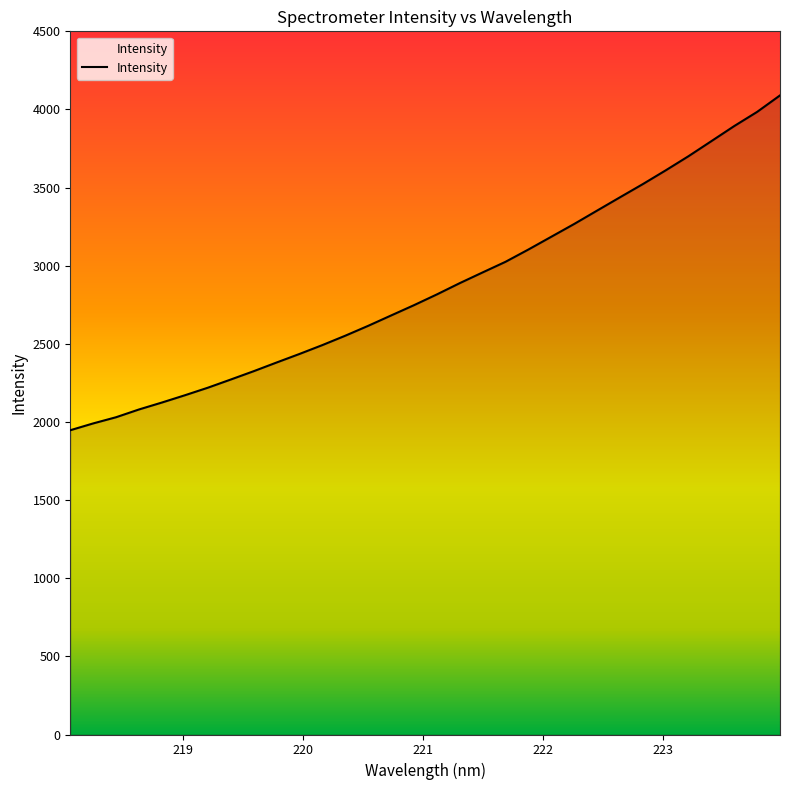

What is the greatest value displayed?

4090.0